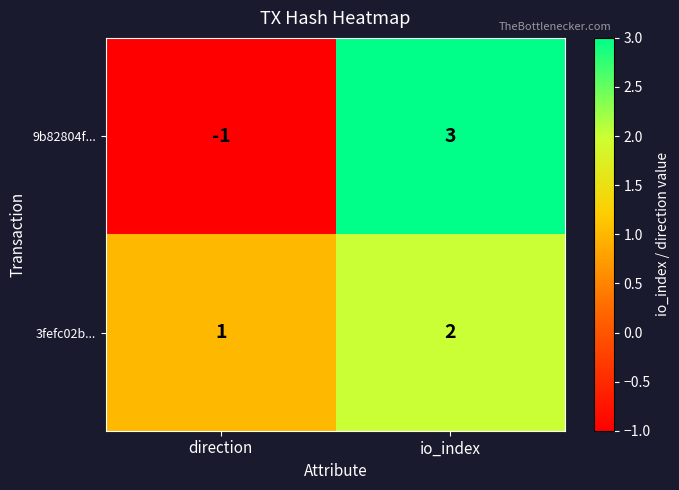

What is the difference between the 9b82804f... values at io_index and direction?

4